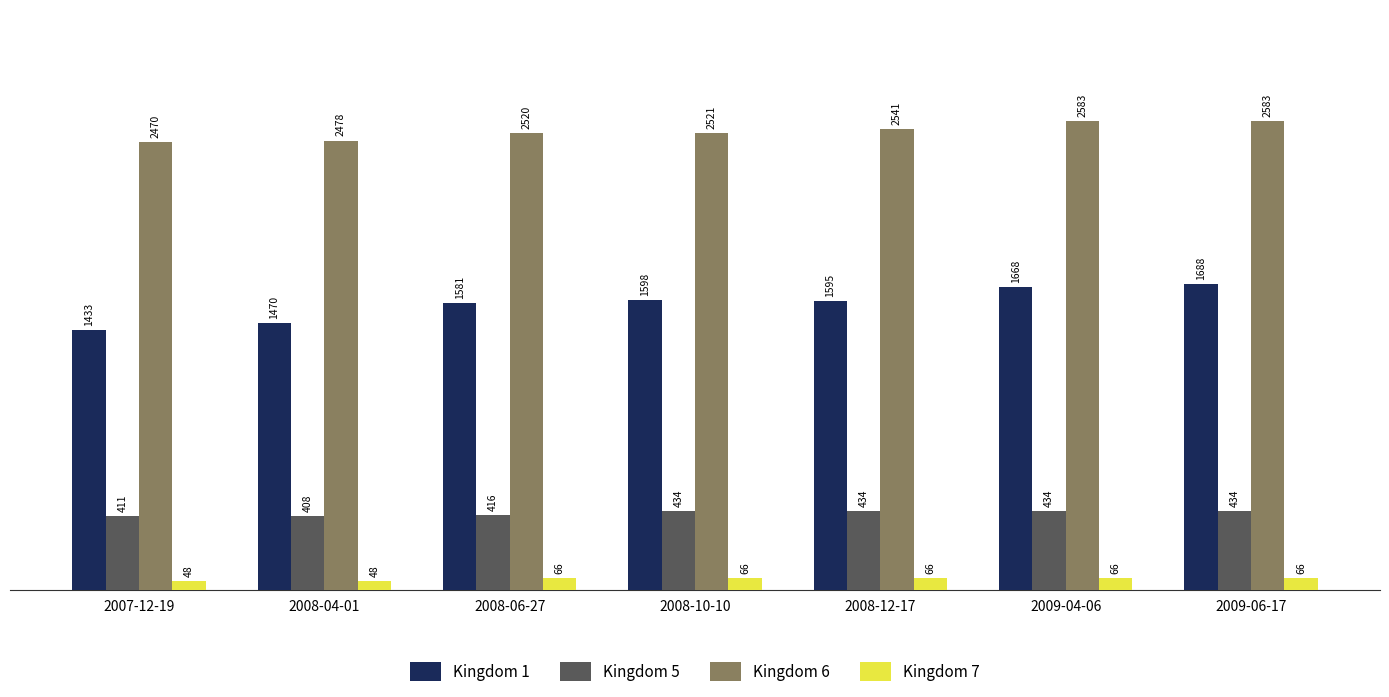

What is the approximate value of Kingdom 7 at 2009-04-06?

66